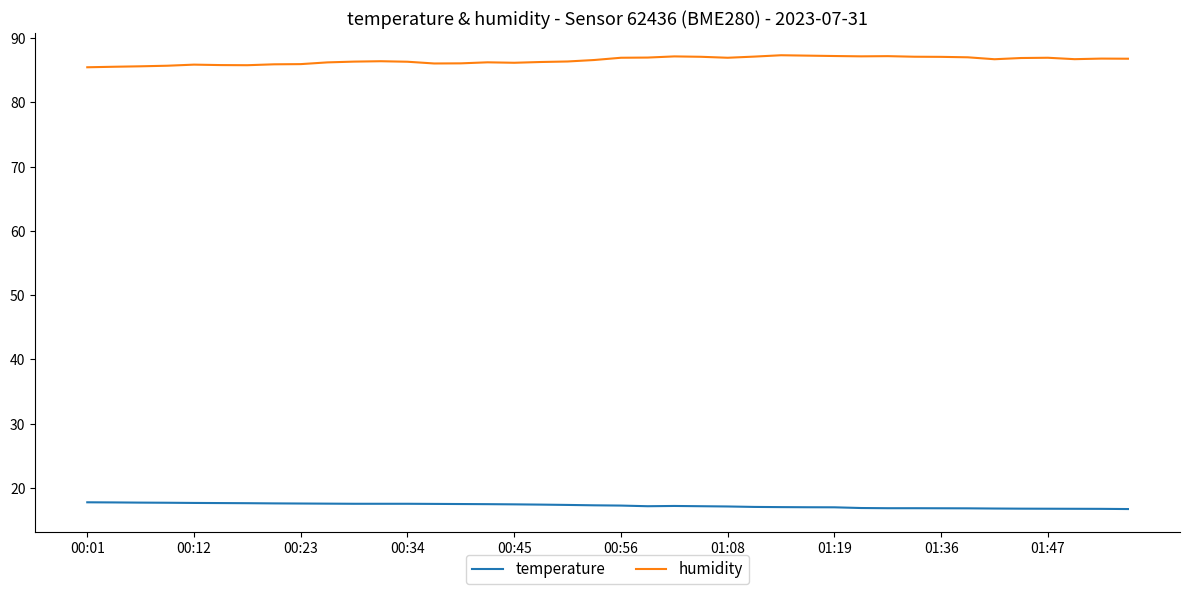

Which series has the largest total across all categories?

humidity